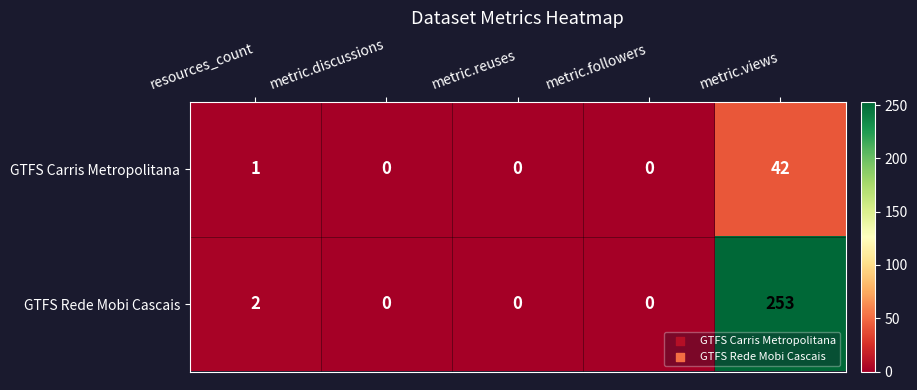

Rank the series at metric.views from lowest to highest value.

GTFS Carris Metropolitana, GTFS Rede Mobi Cascais